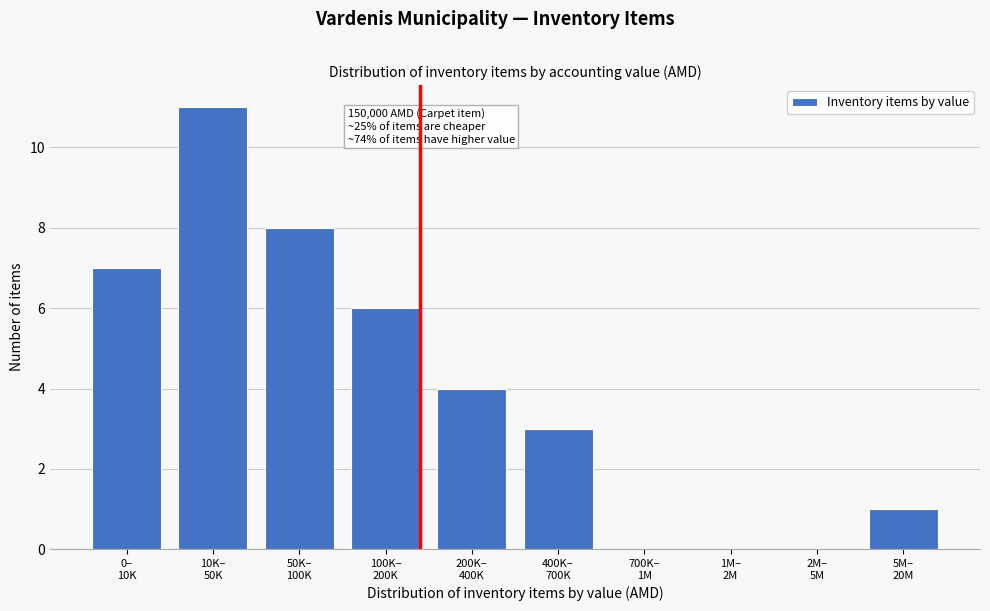

What is the sum of all values?

40